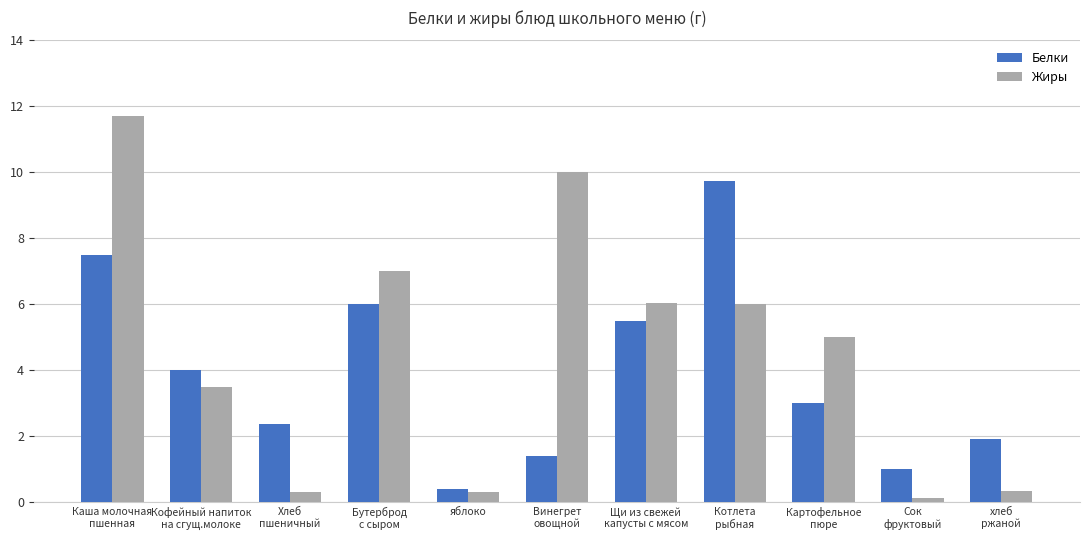

What is the maximum value for Жиры?

11.7